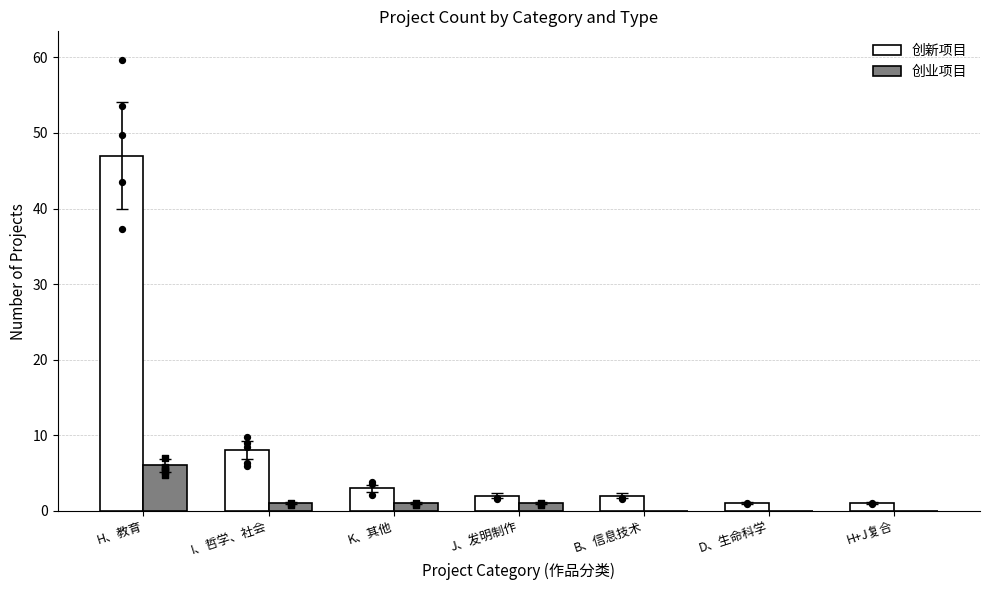

What are all the series names shown in the legend?

创新项目, 创业项目